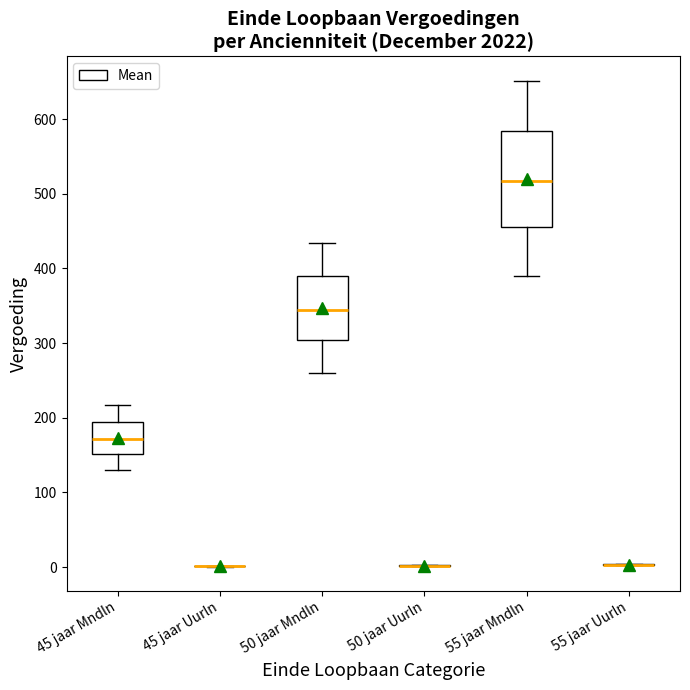

Reading left to right, read every box against the y-axis: the position of its median line, the range the box covers, and the ends of its whiskers. The values are not printed on the chart, so give them approximately, as read against the axis.

45 jaar Mndln: median 170, box 150 to 190, whiskers 130 to 220
45 jaar Uurln: box collapsed to a line at 0, whiskers 0 to 0
50 jaar Mndln: median 340, box 300 to 390, whiskers 260 to 430
50 jaar Uurln: box collapsed to a line at 0, whiskers 0 to 0
55 jaar Mndln: median 520, box 460 to 580, whiskers 390 to 650
55 jaar Uurln: box collapsed to a line at 0, whiskers 0 to 0